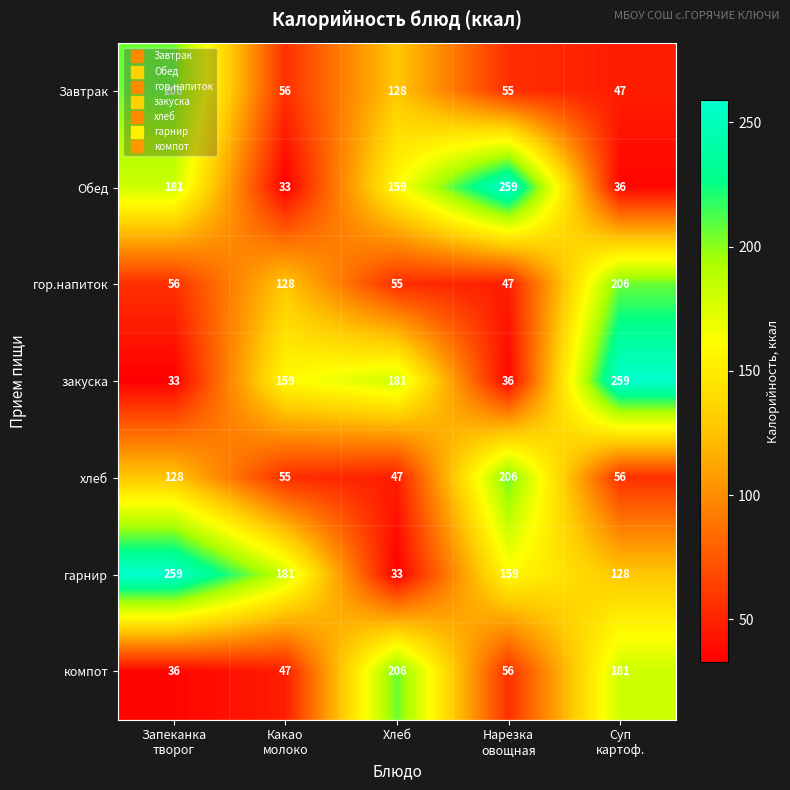

What is the average value of the компот series?

105